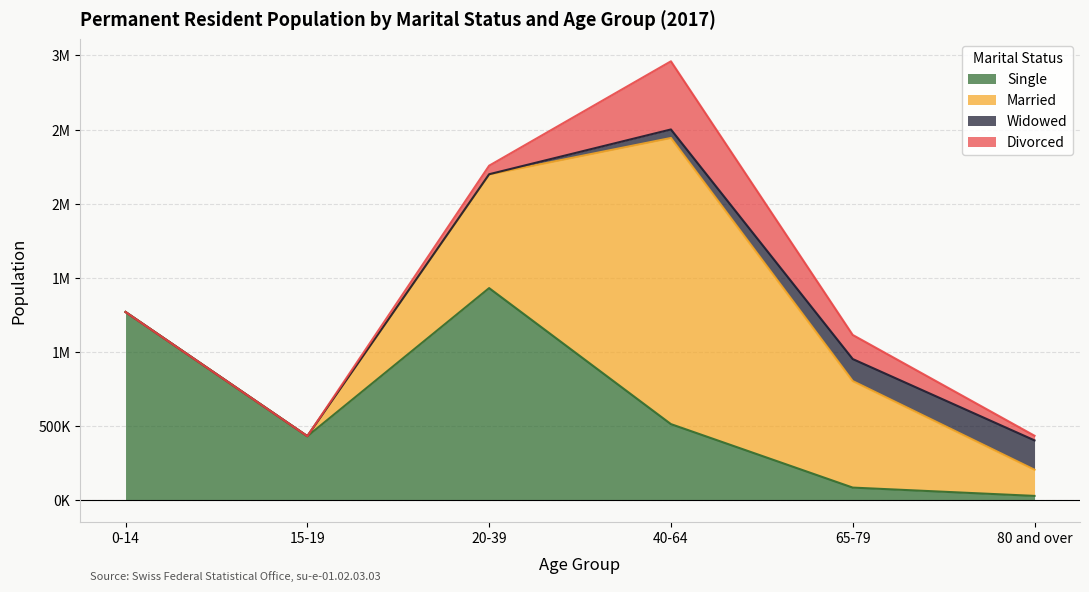

How many values in the Single series are below 512685?

3